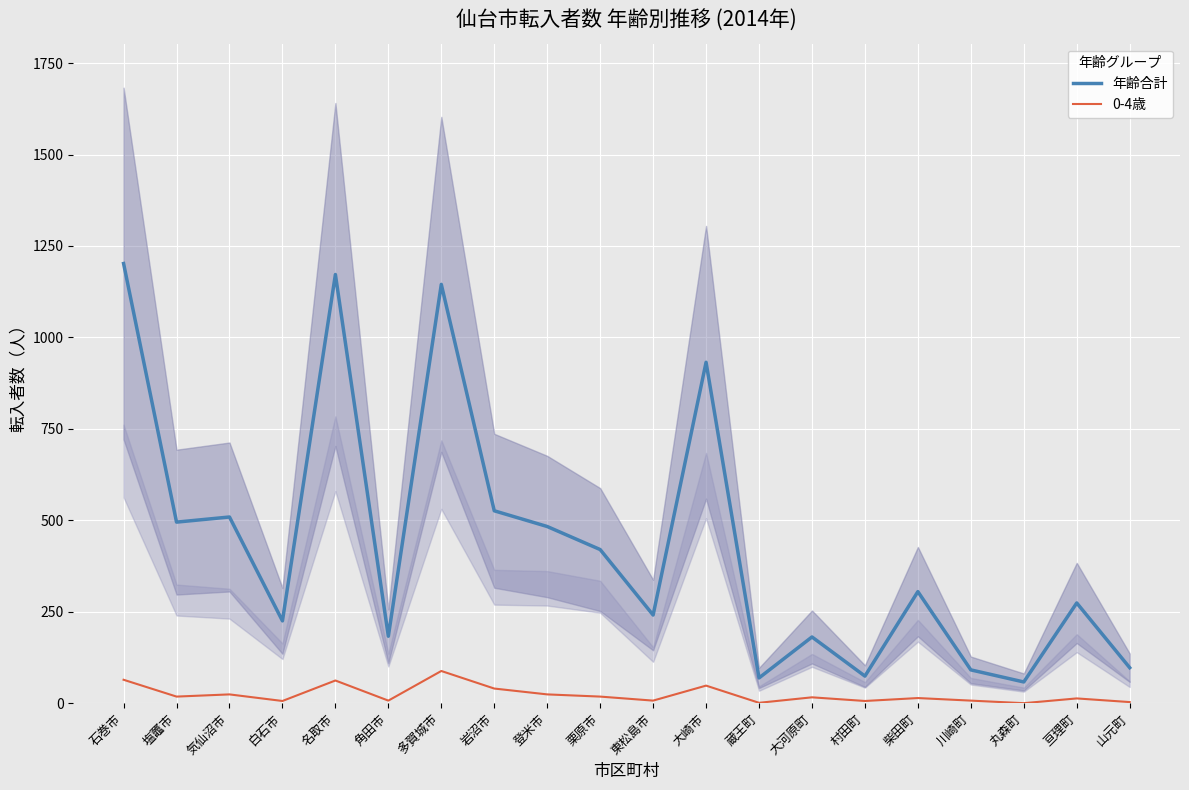

At which category does 年齢合計 reach its first local peak?

気仙沼市